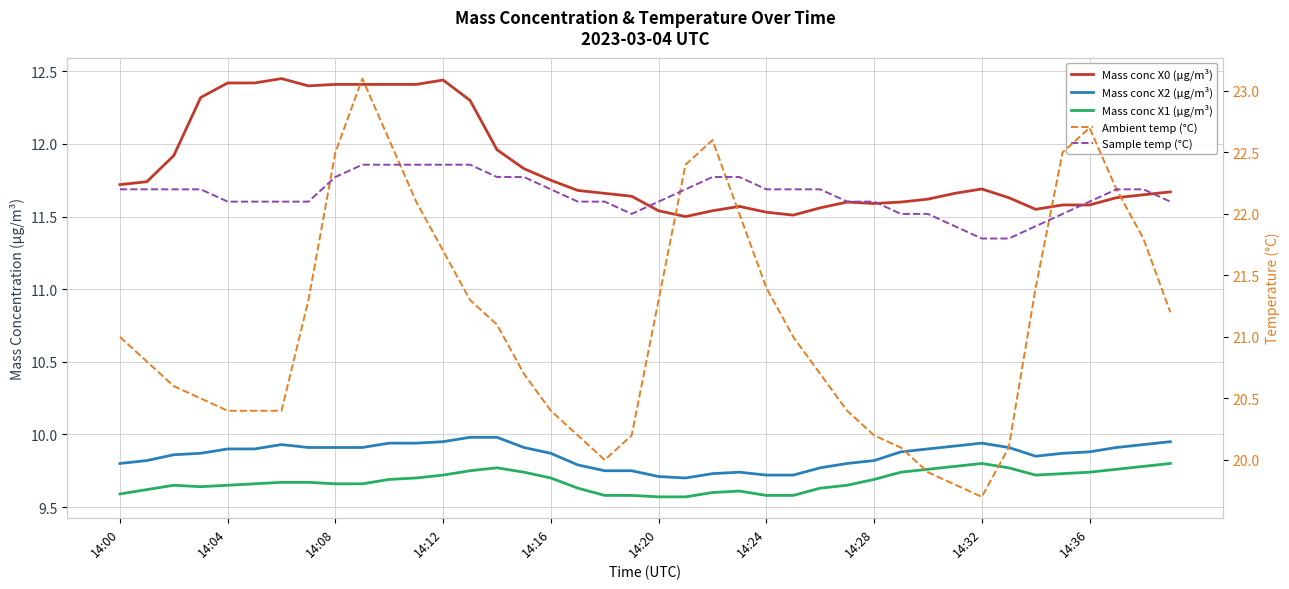

Between 14:24 and 14:32, which series saw the biggest shift?

Ambient temp (°C)